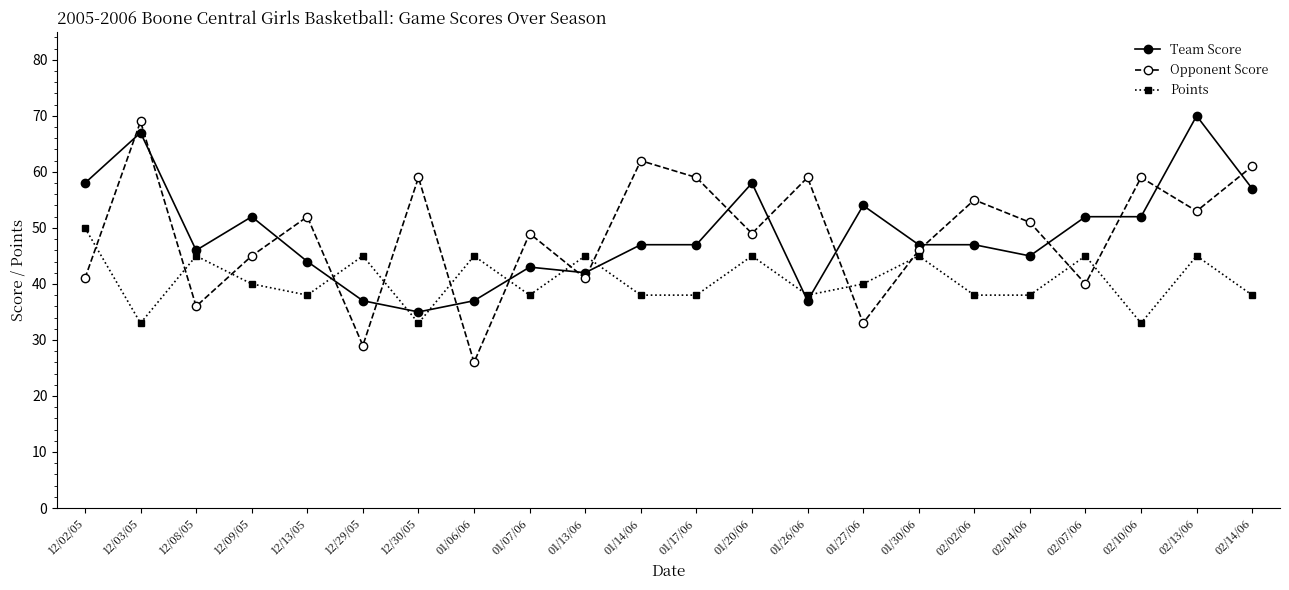

What is the difference between the highest and lowest values at 01/20/06?

13